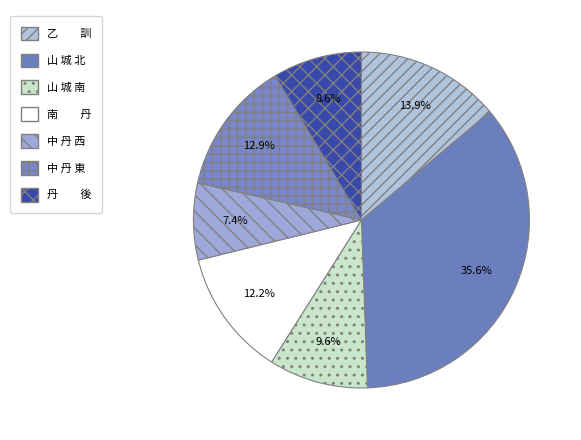

How many segments does this pie chart have?

7